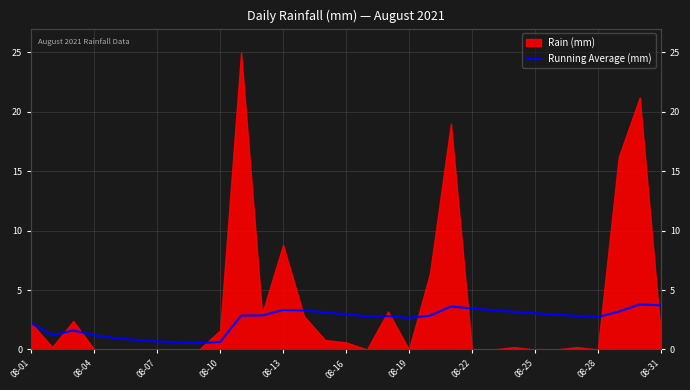

The chart shows a value of 0.4 at 08-07. True or false?

False